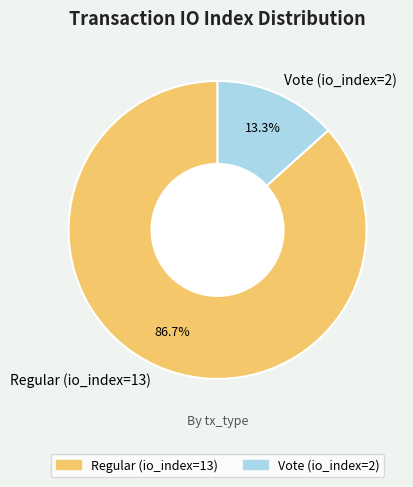

Which category has the smallest portion of the pie?

Vote (io_index=2)